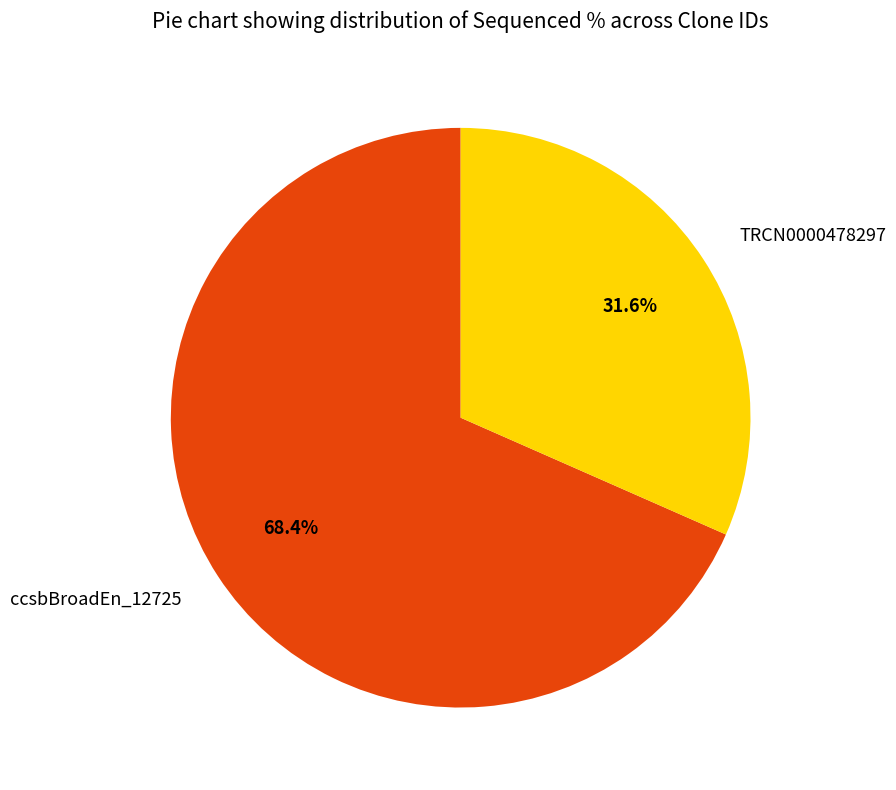

Between TRCN0000478297 and ccsbBroadEn_12725, which is larger?

ccsbBroadEn_12725